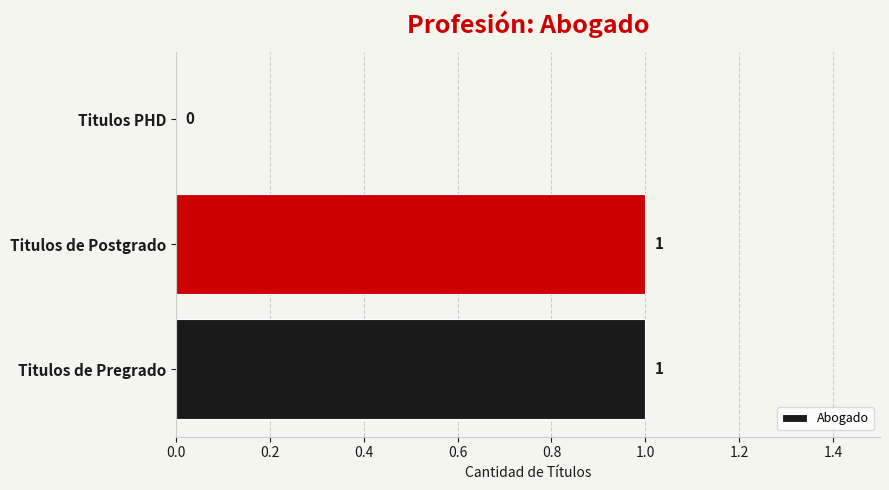

What is the sum of all values?

2